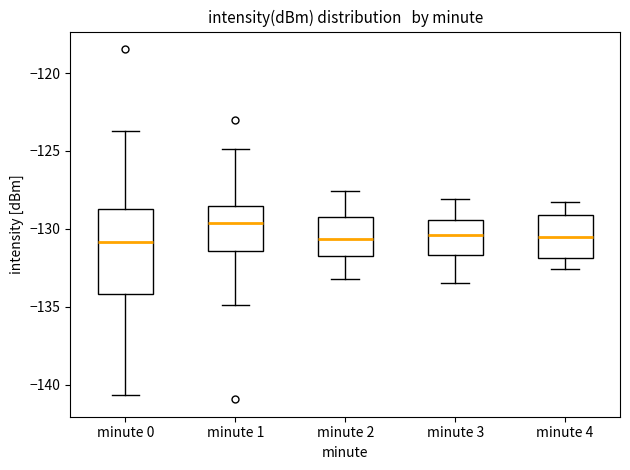

Which box has the highest median line?

minute 1